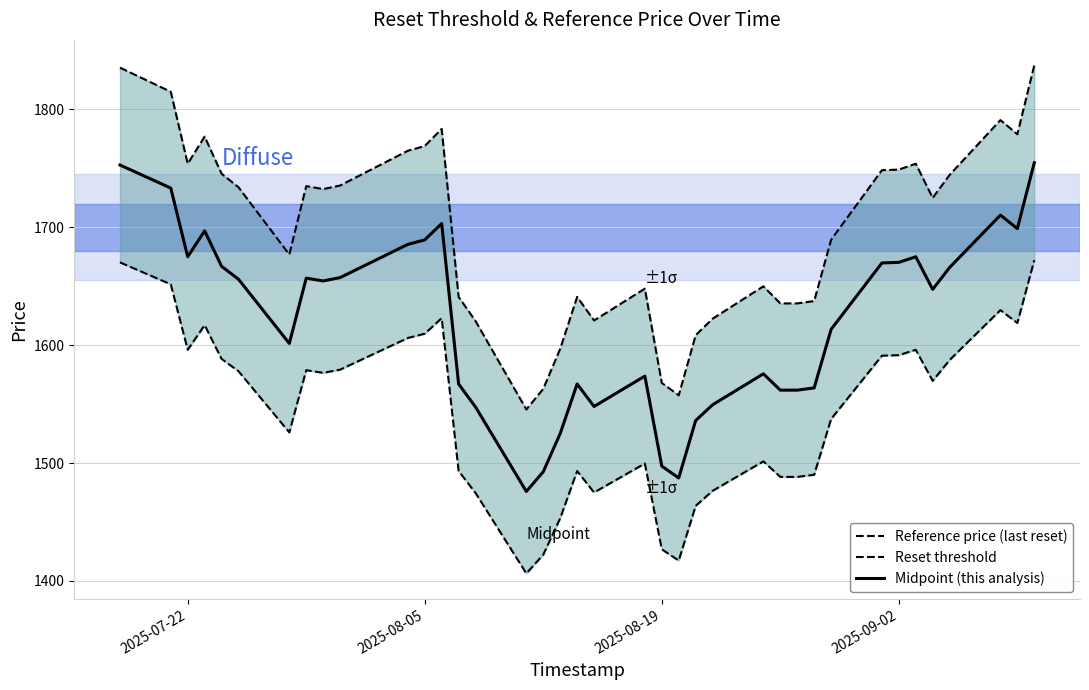

Reading right to left, list all the values displayed in this chart.

Reference price (last reset): 1837.5	1779.0	1791.0	1744.5	1725.0	1754.0	1749.0	1748.5	1689.5	1637.5	1635.5	1635.5	1650.0	1622.5	1608.5	1557.5	1568.0	1648.0	1621.0	1641.0	1597.0	1563.0	1545.5	1620.5	1641.0	1783.5	1769.0	1765.0	1735.5	1732.5	1735.0	1677.0	1734.0	1745.5	1777.0	1754.0	1815.0	1835.5
Reset threshold: 1672.1	1618.9	1629.8	1587.5	1569.8	1596.1	1591.6	1591.1	1537.4	1490.1	1488.3	1488.3	1501.5	1476.5	1463.7	1417.3	1426.9	1499.7	1475.1	1493.3	1453.3	1422.3	1406.4	1474.7	1493.3	1623.0	1609.8	1606.2	1579.3	1576.6	1578.8	1526.1	1577.9	1588.4	1617.1	1596.1	1651.7	1670.3
Midpoint (this analysis): 1754.8	1698.9	1710.4	1666.0	1647.4	1675.1	1670.3	1669.8	1613.5	1563.8	1561.9	1561.9	1575.8	1549.5	1536.1	1487.4	1497.4	1573.8	1548.1	1567.2	1525.1	1492.7	1476.0	1547.6	1567.2	1703.2	1689.4	1685.6	1657.4	1654.5	1656.9	1601.5	1656.0	1667.0	1697.0	1675.1	1733.3	1752.9